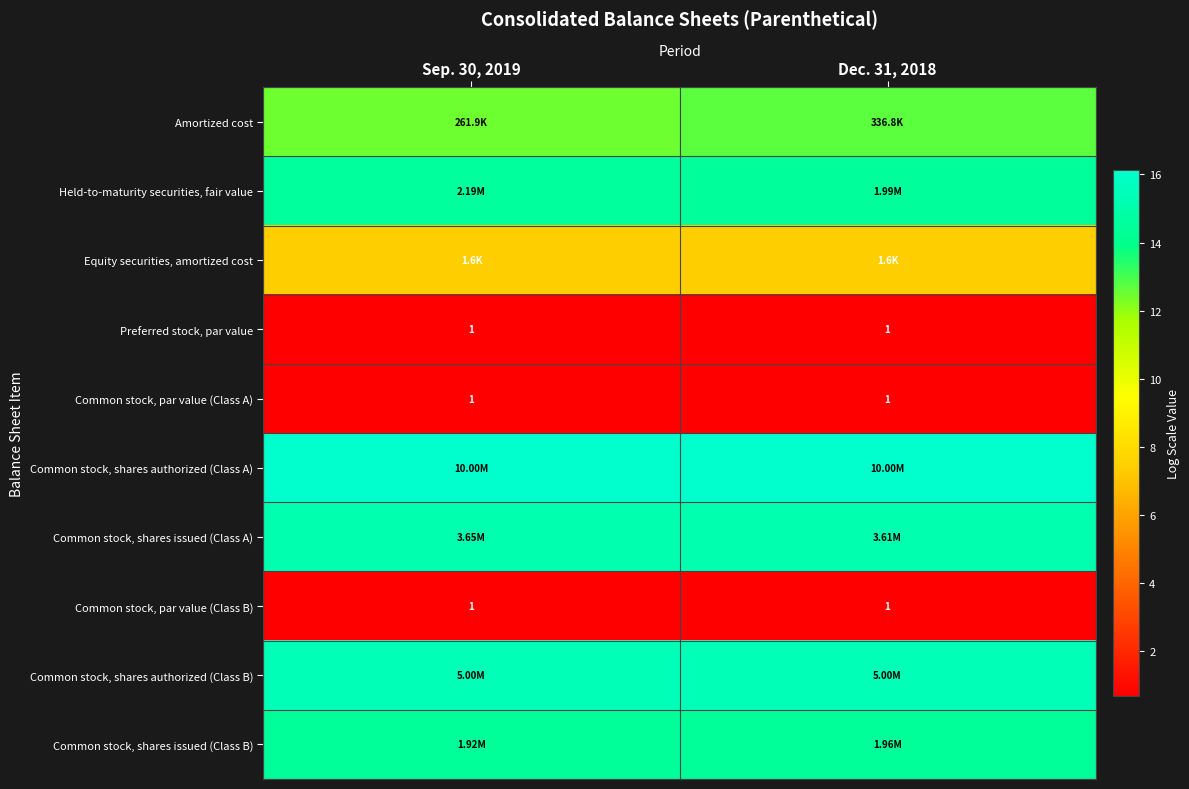

Between Sep. 30, 2019 and Dec. 31, 2018, which is larger?

Dec. 31, 2018